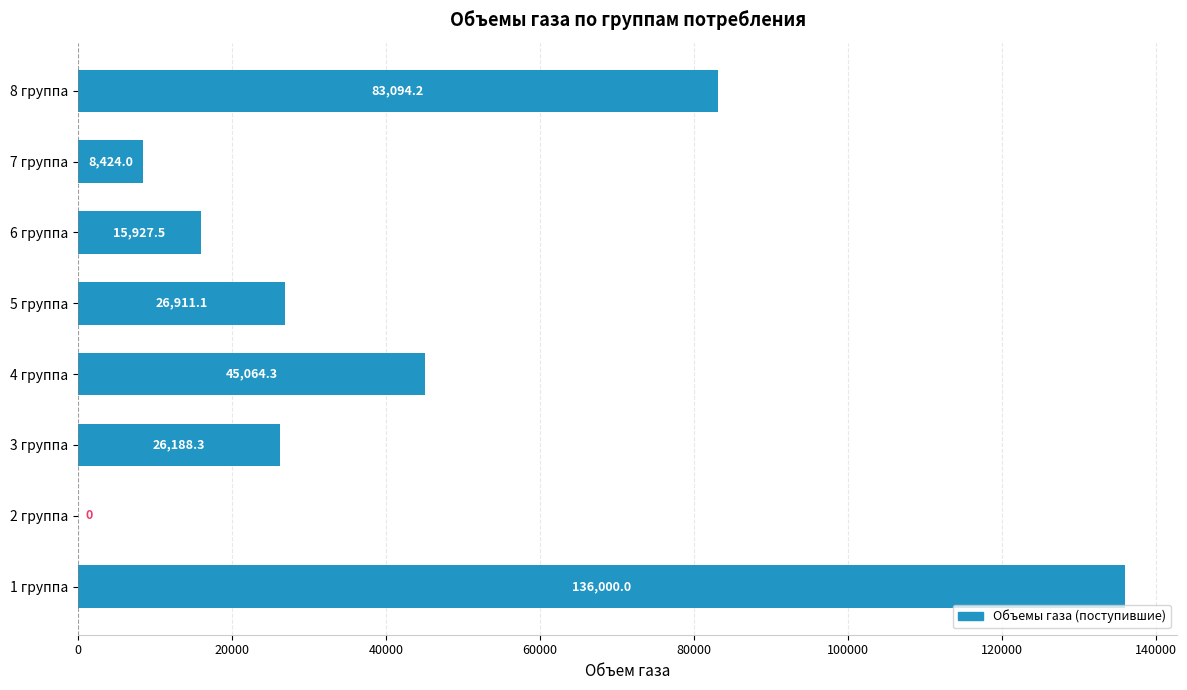

What is the sum of the values at 2 группа and 5 группа?

26911.1